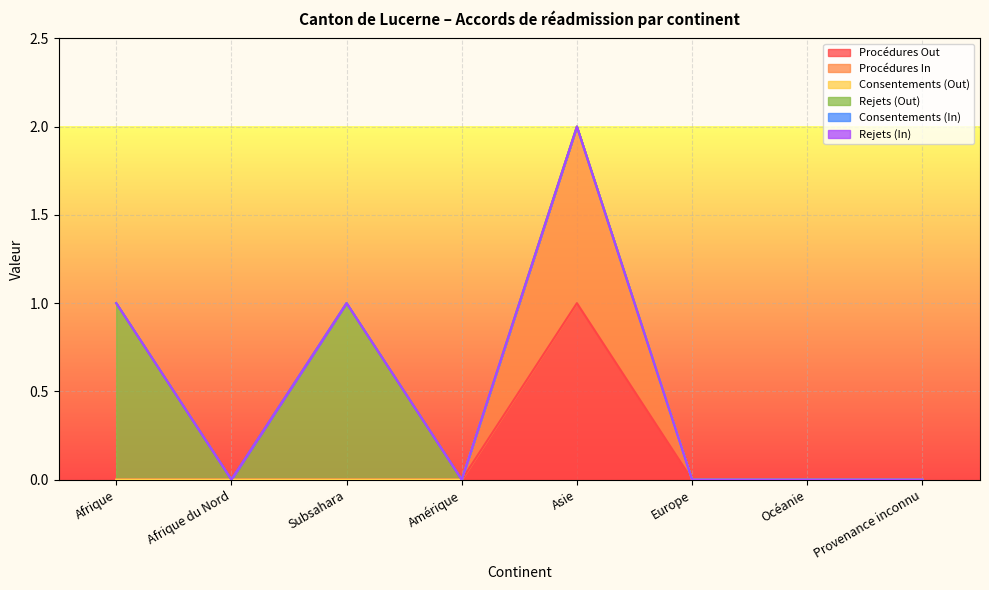

At how many categories does at least one series exceed 0?

3